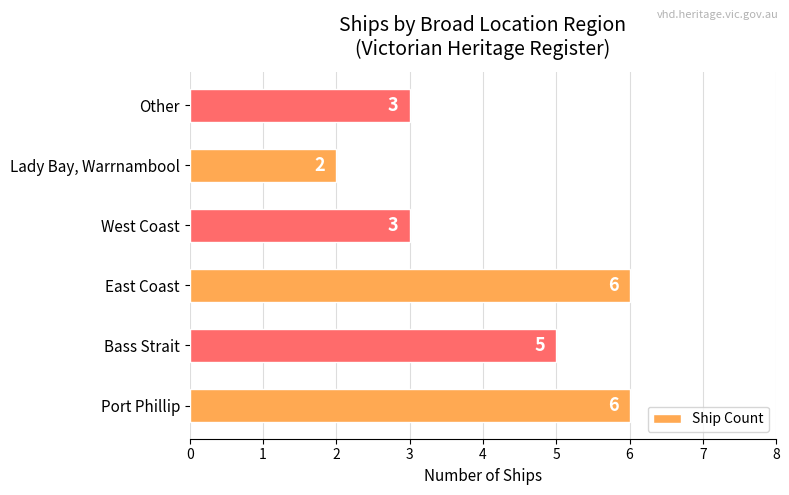

How many data points are less than 5?

3